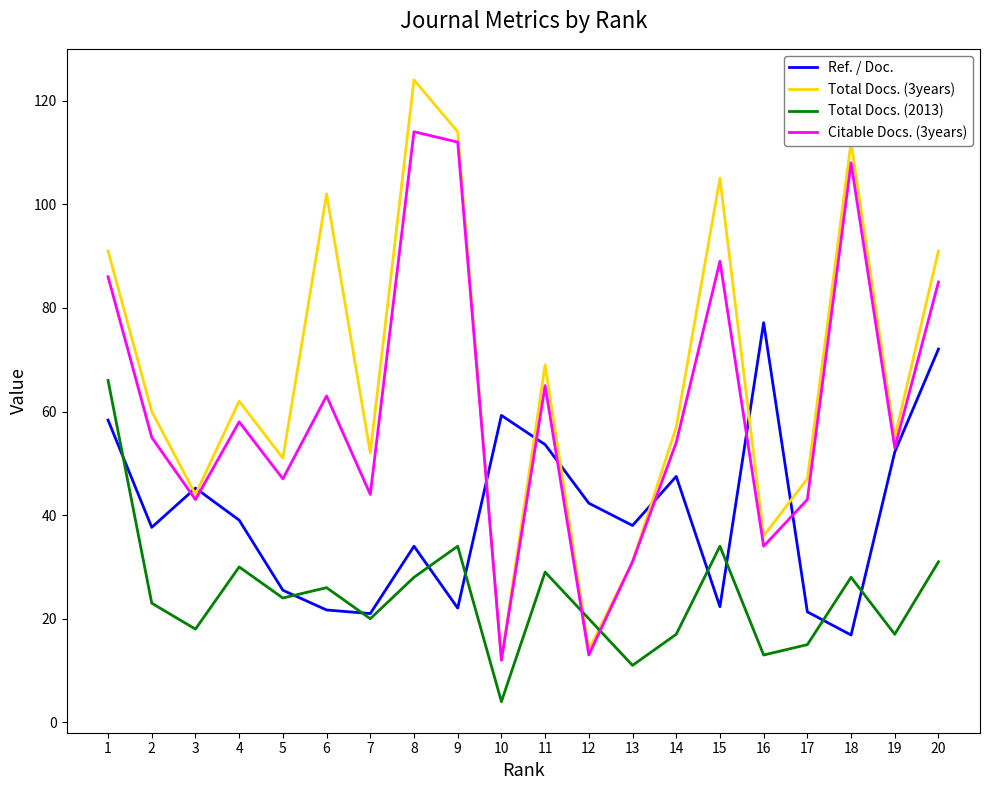

How many interior local peaks does the Total Docs. (3years) series have?

6